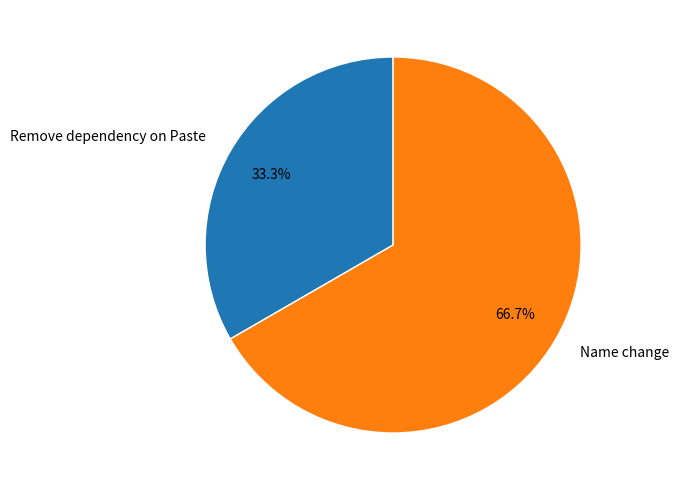

How many slices are in this pie chart?

2